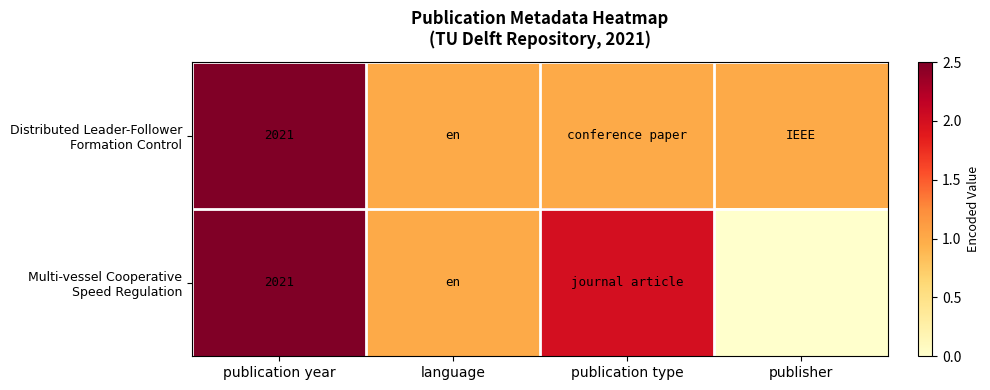

Is it true that Distributed Leader-Follower Formation Control equals 3381 at publication year?

False